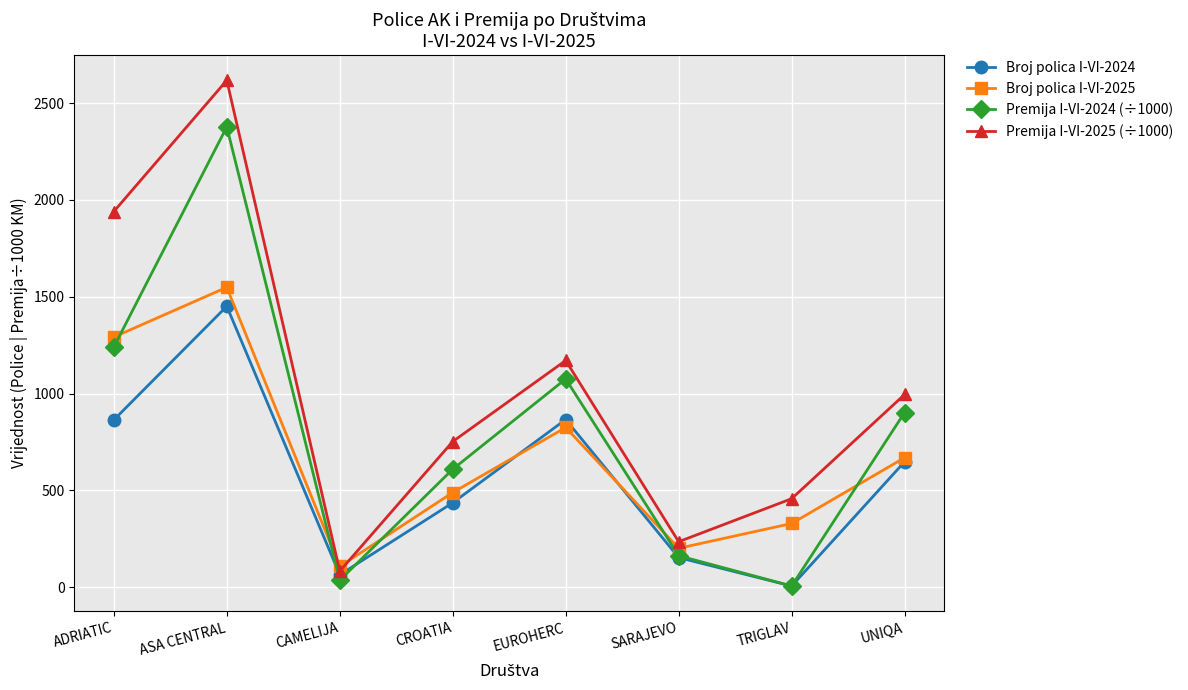

Where is the first local minimum for Premija I-VI-2024 (÷1000)?

CAMELIJA